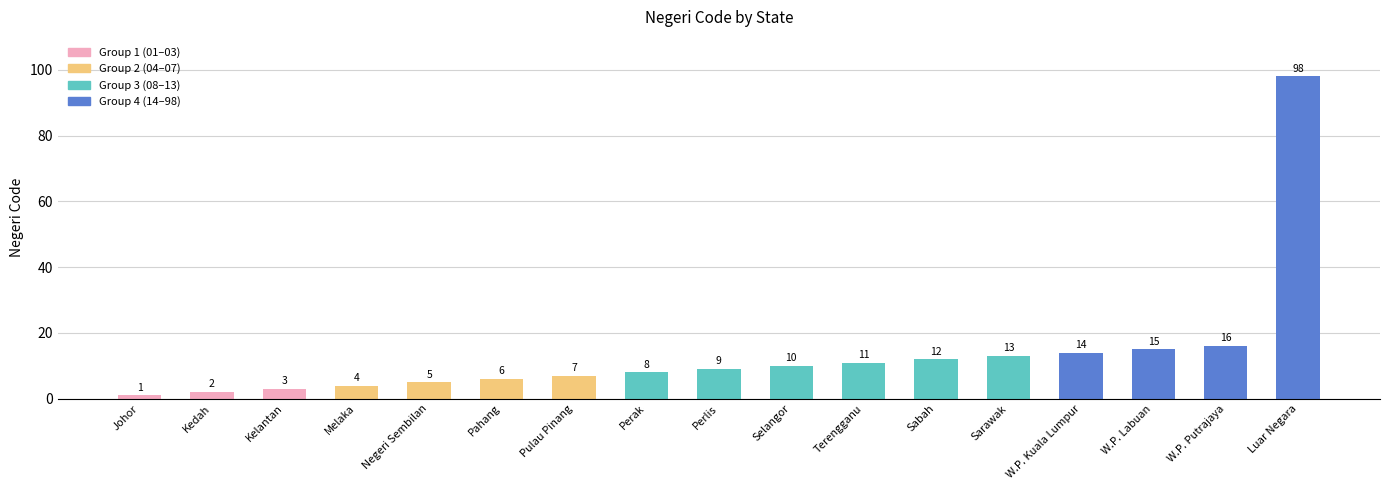

What is the label of the 11th bar from the right?

Pulau Pinang